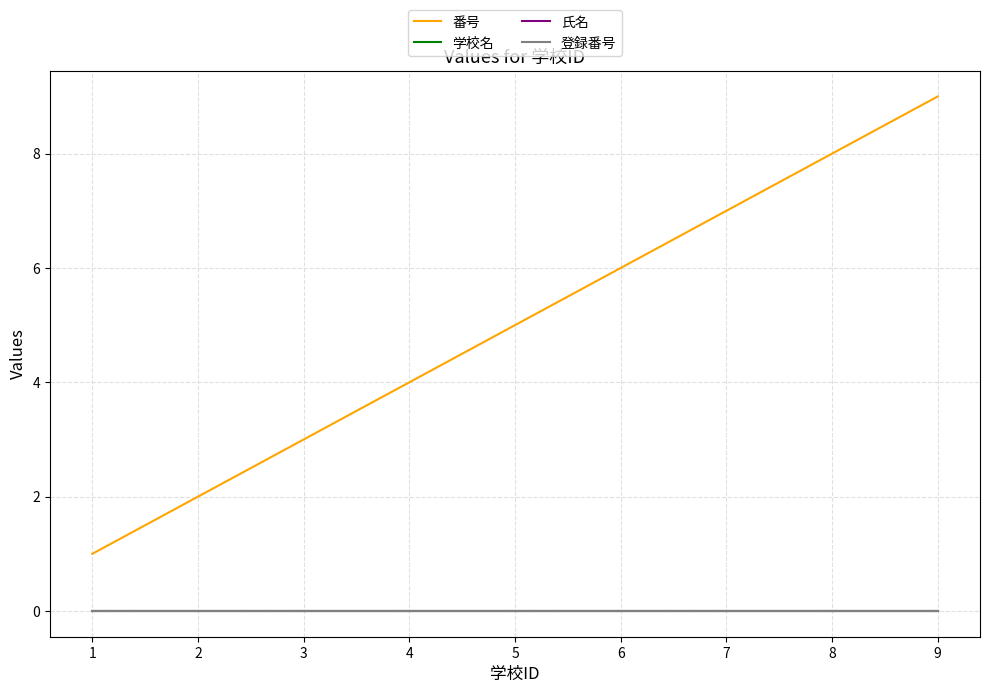

True or false: 番号 and 学校名 cross at least once.

False